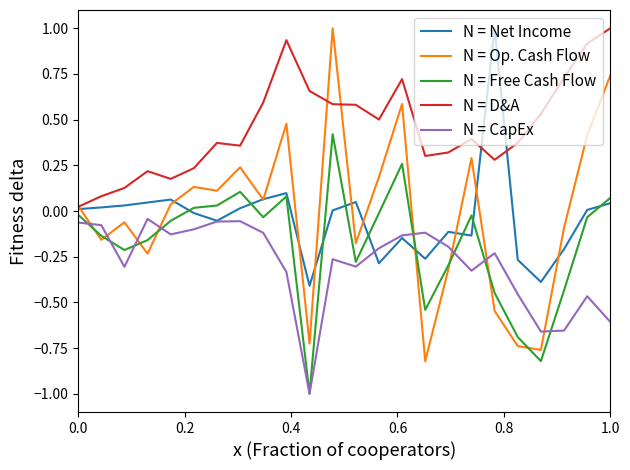

After their last crossing, which series has the higher values: N = Op. Cash Flow or N = CapEx?

N = Op. Cash Flow